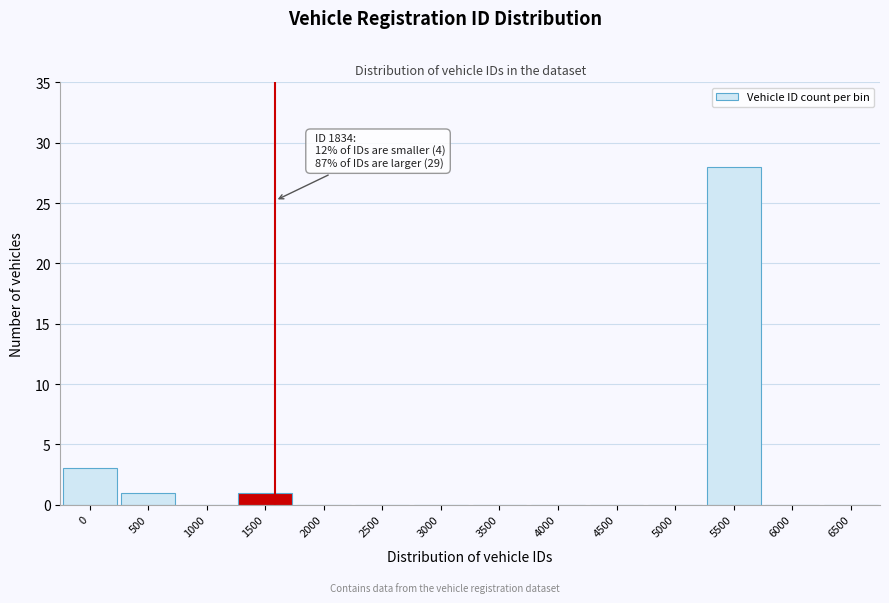

Reading left to right, what are all the values shown in this chart?

0=3	500=1	1000=0	1500=1	2000=0	2500=0	3000=0	3500=0	4000=0	4500=0	5000=0	5500=28	6000=0	6500=0